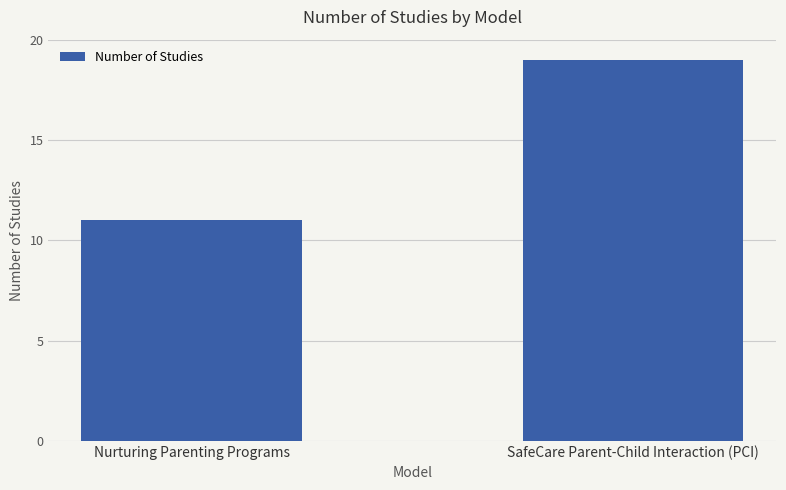

What is the minimum value shown in the chart?

11